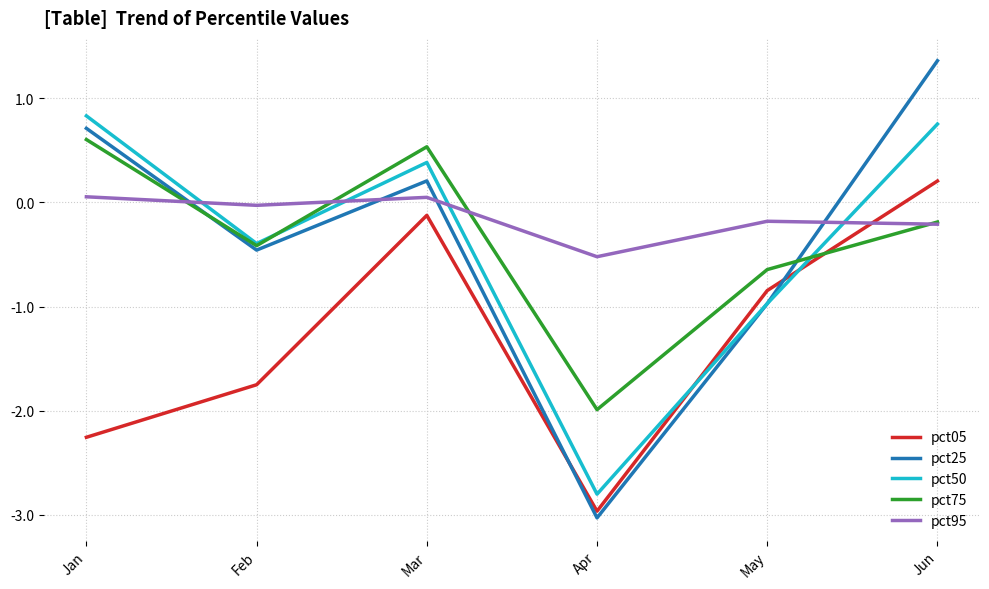

Which series has the largest total across all categories?

pct95